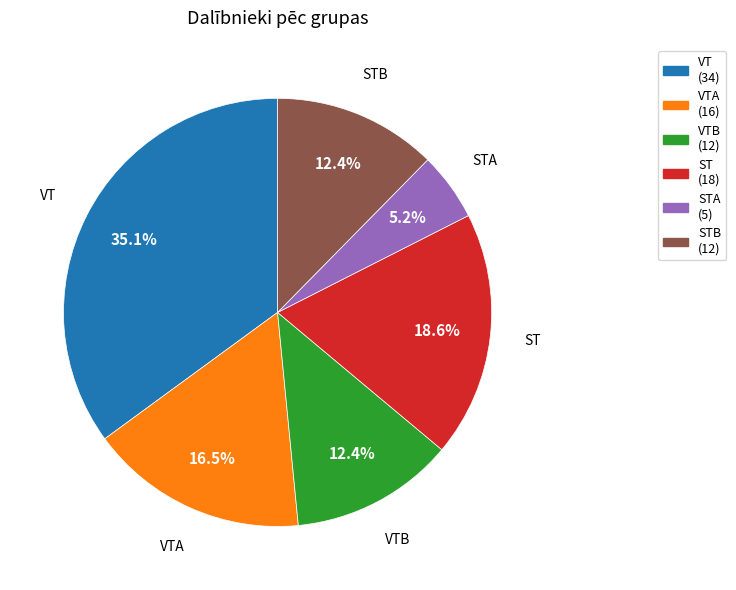

Is there any slice that represents more than half of the pie?

No